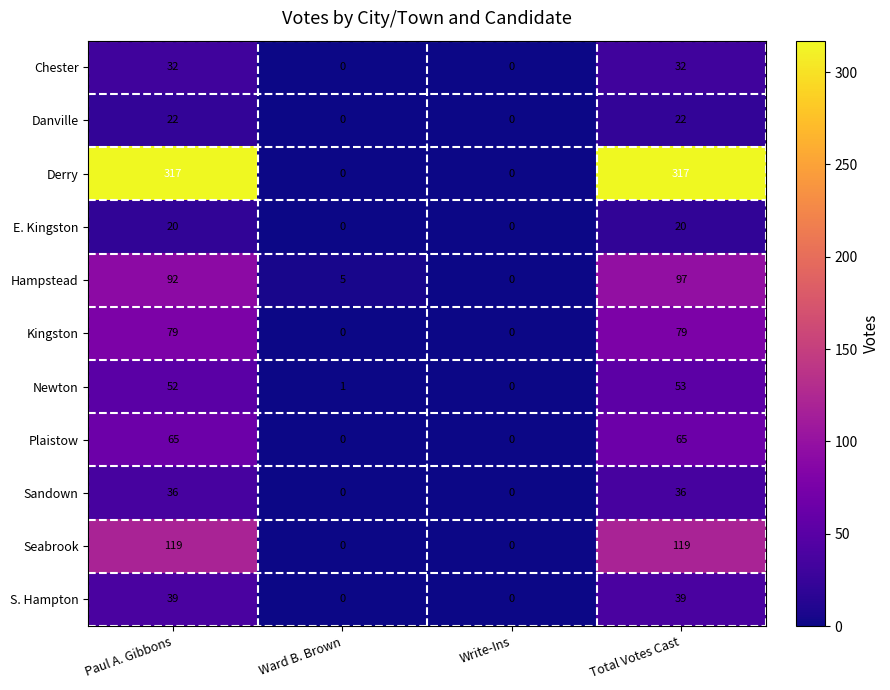

What is the sum of the Seabrook values at Ward B. Brown and Paul A. Gibbons?

119